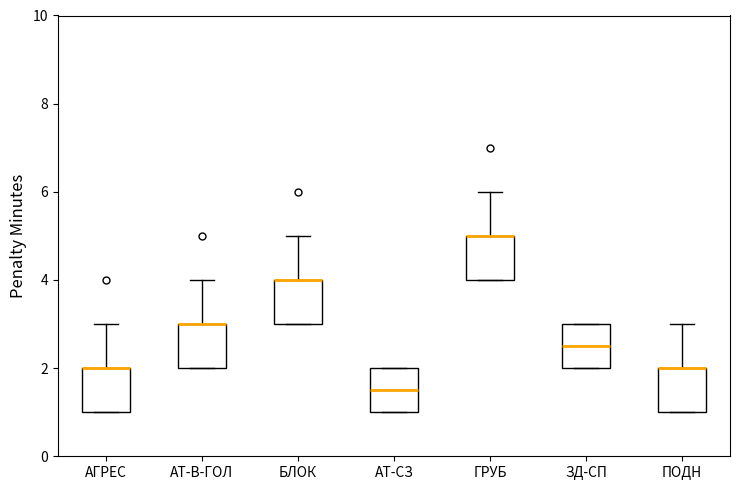

Where is the lower edge of the box for ПОДН on the y-axis? The values are not printed on the chart, so give them approximately, as read against the axis.

1.0